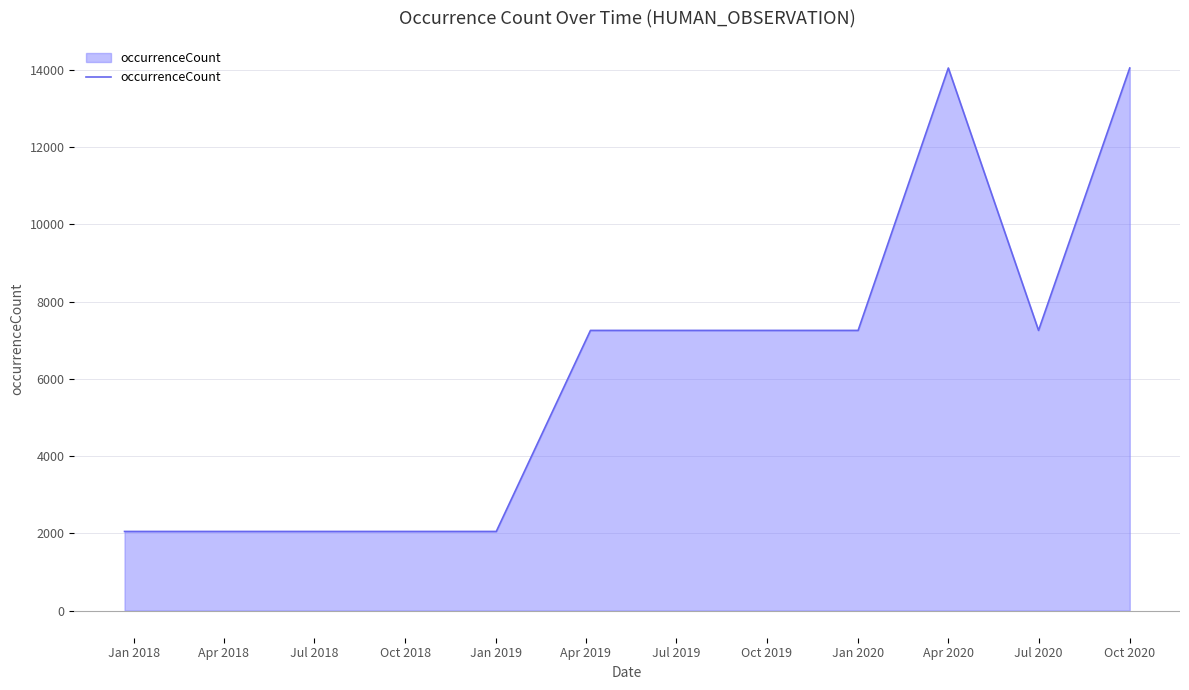

How many categories are shown in the chart?

12